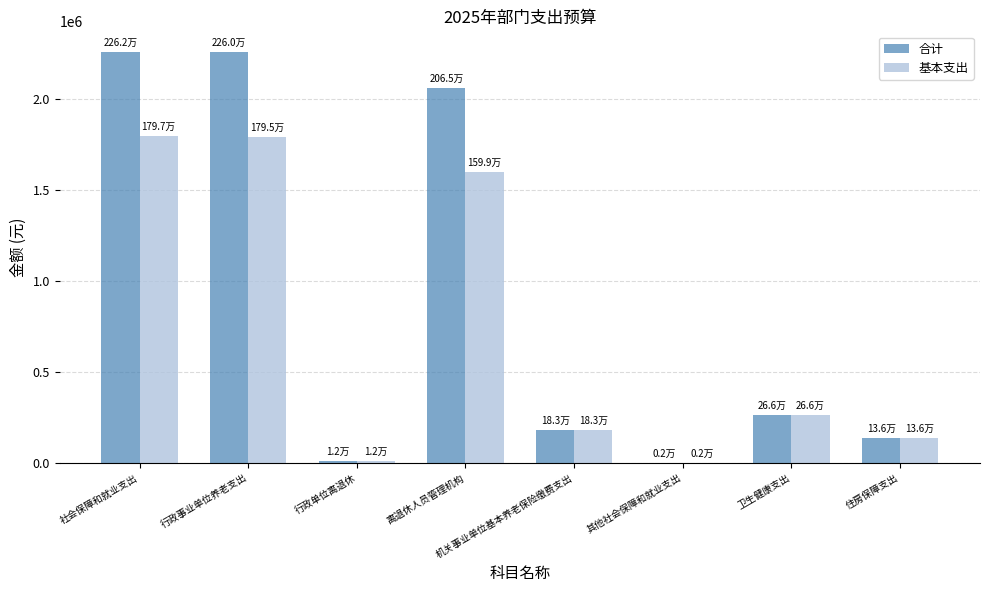

The value of 合计 at 社会保障和就业支出 is 2261837.3. True or false?

True